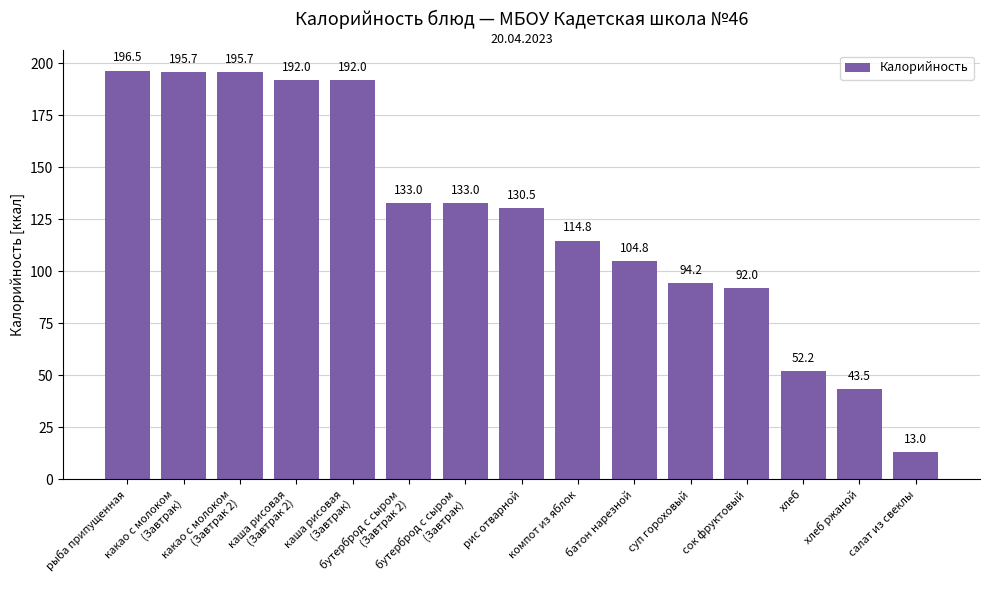

Is it true that the value at батон нарезной is 141.4?

False